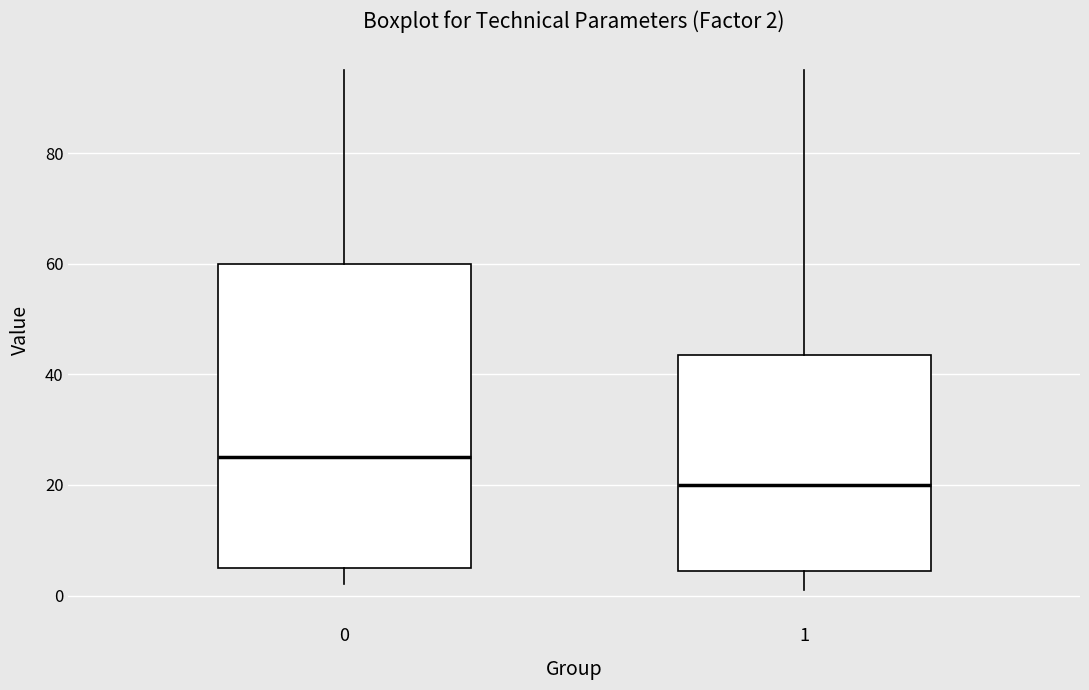

Which box is the tallest, from its lower edge to its upper edge?

0